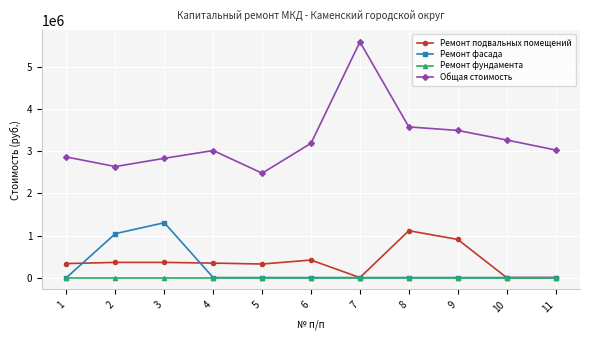

The value of Ремонт фасада at 3 is 1303626.0. True or false?

True